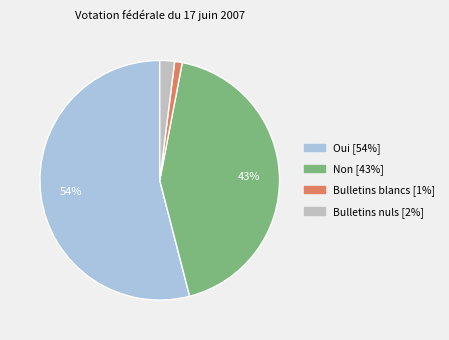

The Non slice represents 43% of the pie. True or false?

True